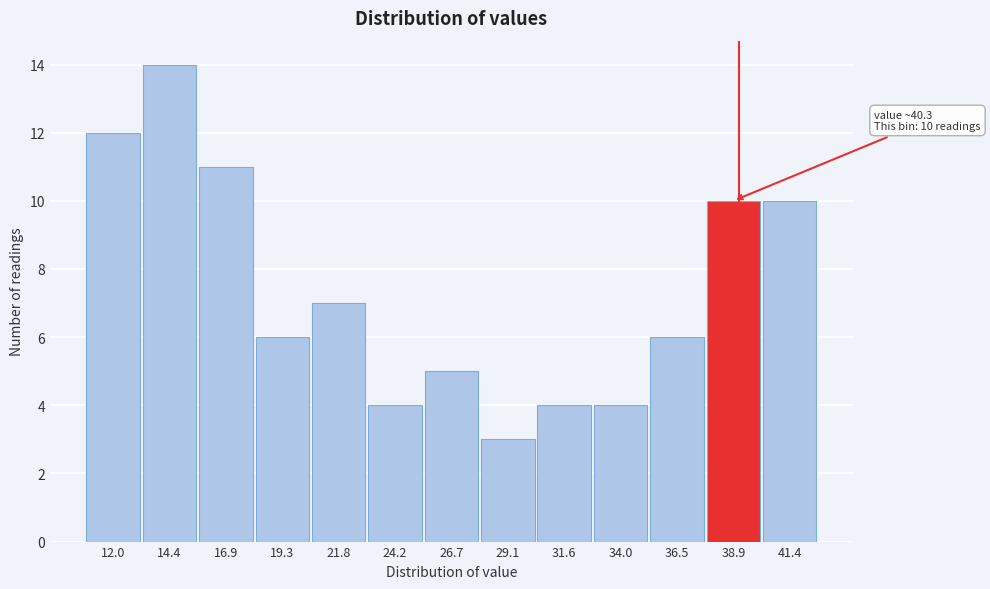

Reading right to left, extract all data points from this chart.

41.4=10	38.9=10	36.5=6	34.0=4	31.6=4	29.1=3	26.7=5	24.2=4	21.8=7	19.3=6	16.9=11	14.4=14	12.0=12